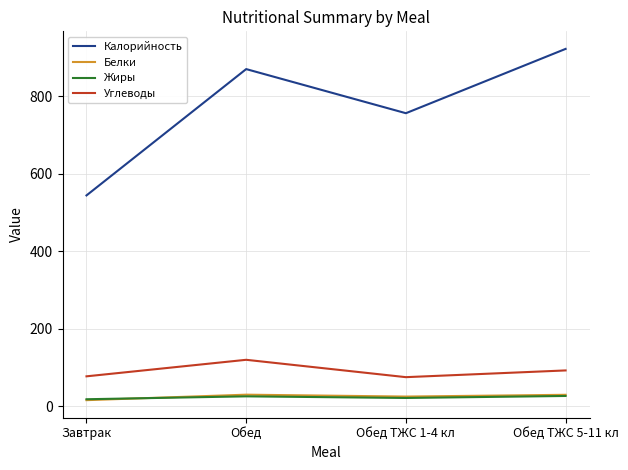

At which label is Калорийность closest to 733?

Обед ТЖС 1-4 кл